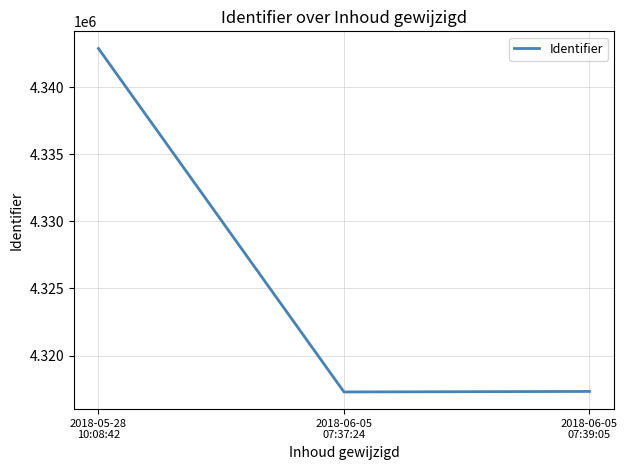

What is the maximum value shown in the chart?

4342876